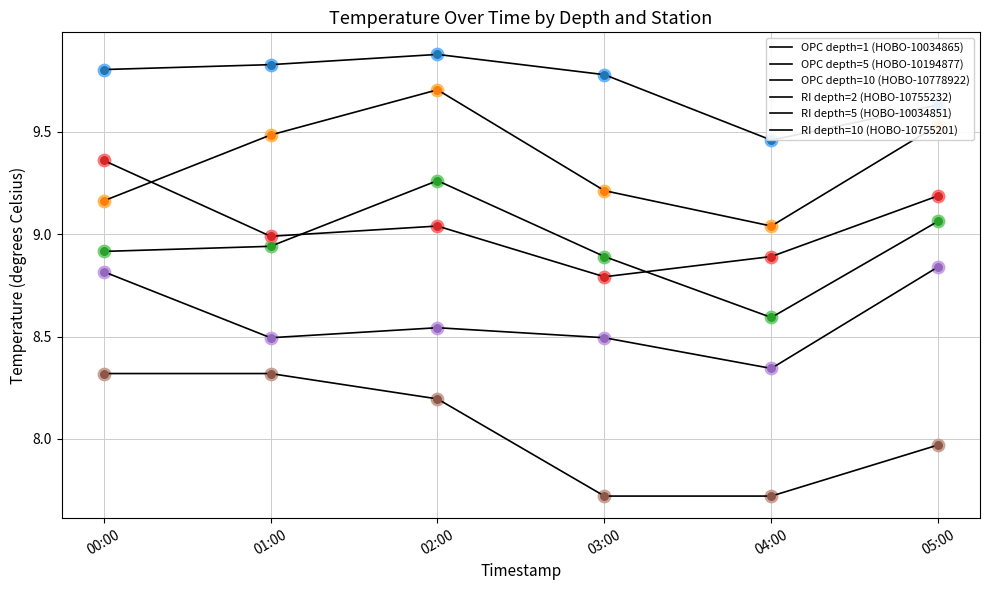

Is this an area chart (filled region under the line)?

No